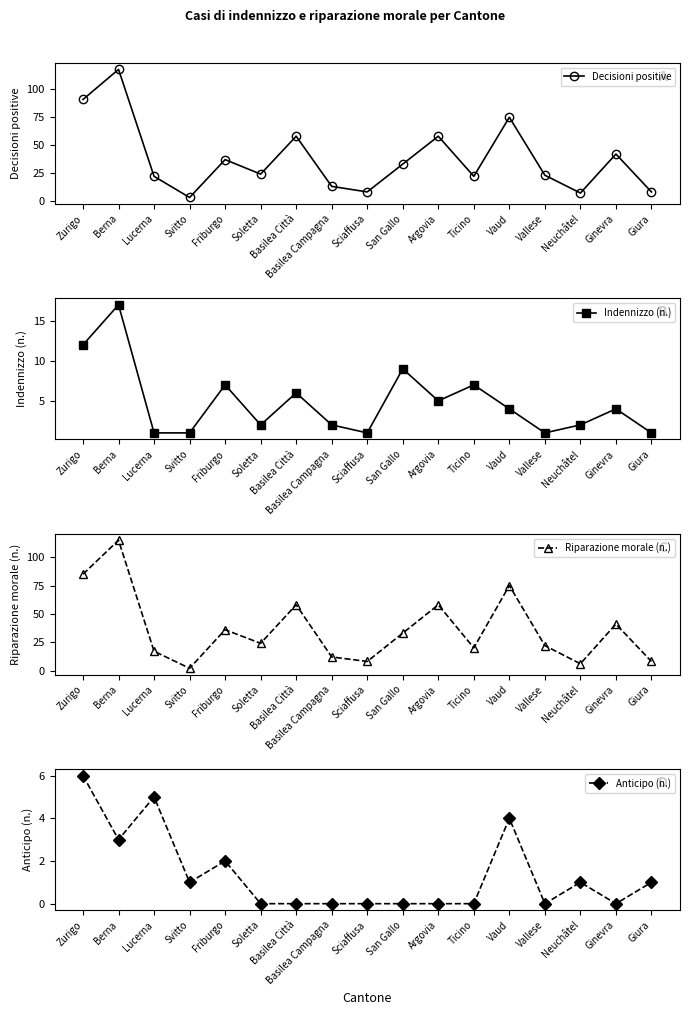

What value does the Anticipo (n.) series have at Vaud?

4